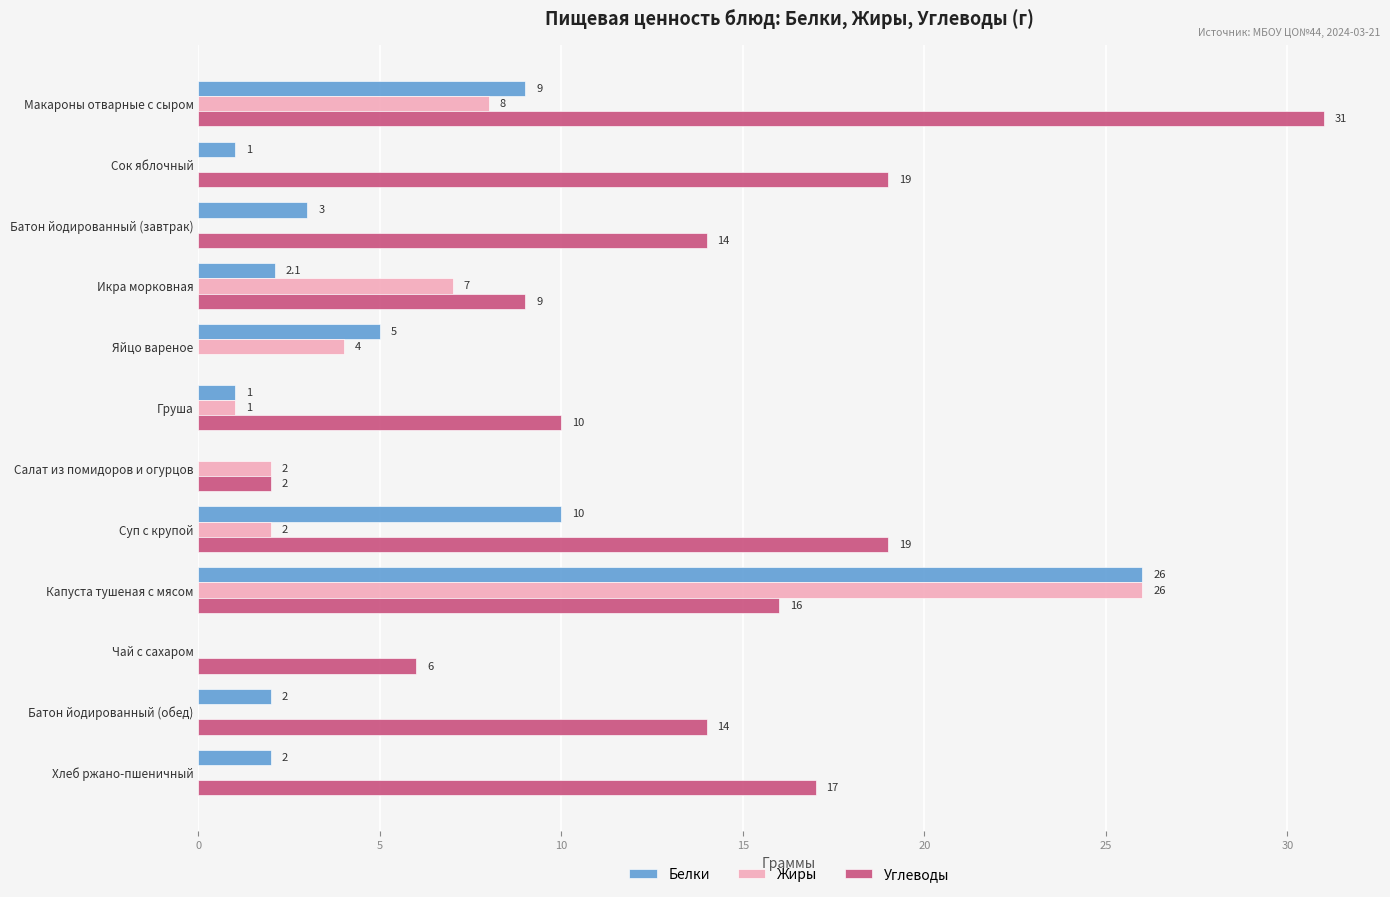

The Белки series shows 2.0 at Хлеб ржано-пшеничный. True or false?

True